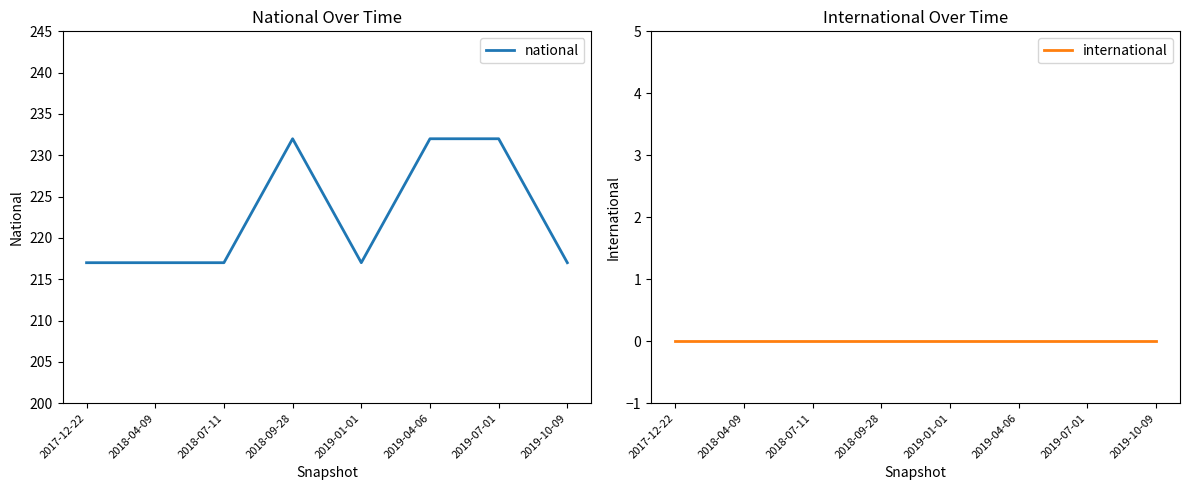

Reading left to right, extract all data points from this chart.

national: 217	217	217	232	217	232	232	217
international: 0	0	0	0	0	0	0	0